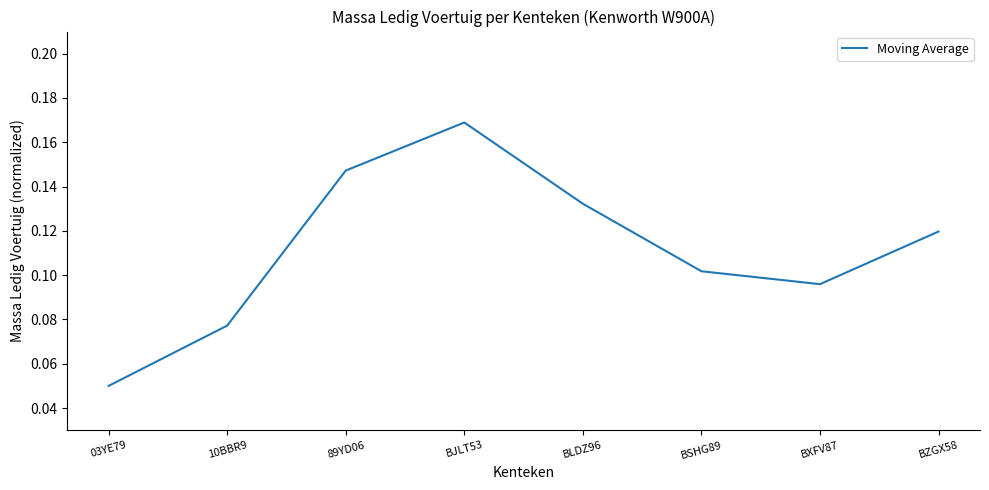

Rank the categories by value from highest to lowest.

BJLT53, 89YD06, BLDZ96, BZGX58, BSHG89, BXFV87, 10BBR9, 03YE79